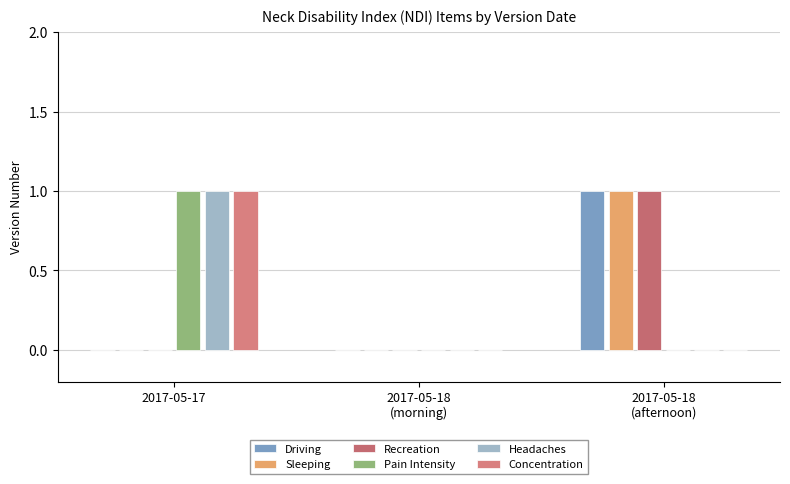

What is the total value across all series at 2017-05-18
(afternoon)?

3